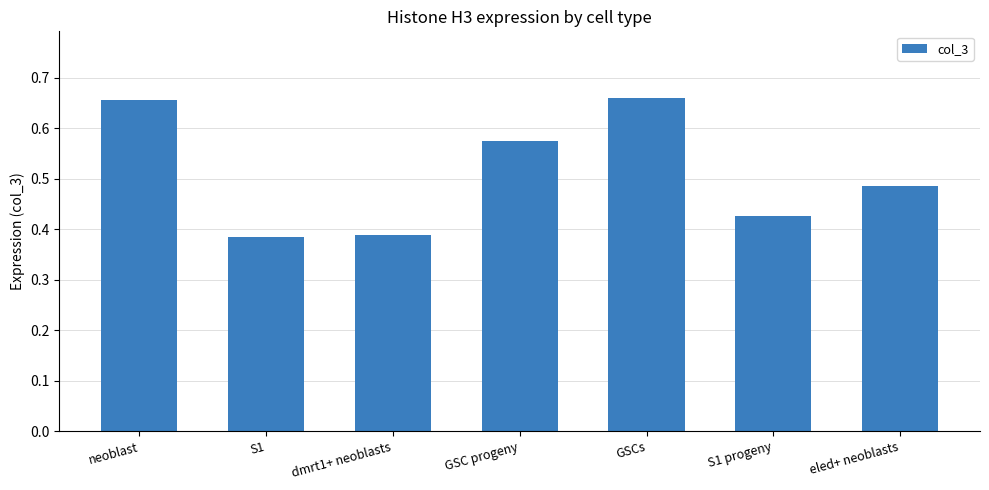

How many data points does each series have?

7